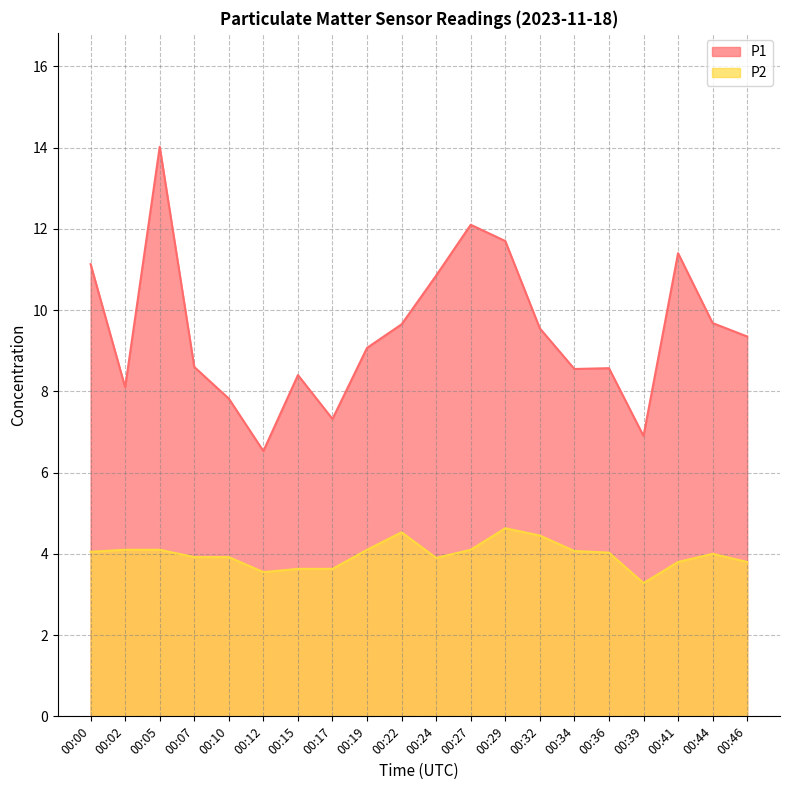

Between 00:46 and 00:27, which is larger?

00:27